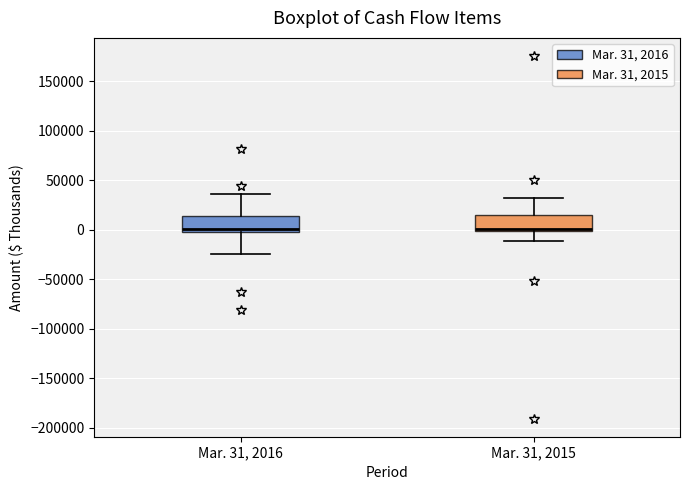

Reading left to right, read every box against the y-axis: the position of its median line, the range the box covers, and the ends of its whiskers. The values are not printed on the chart, so give them approximately, as read against the axis.

Mar. 31, 2016: median 0, box -5000 to 15000, whiskers -25000 to 35000
Mar. 31, 2015: median 0 (drawn on the box's lower edge), box 0 to 15000, whiskers -10000 to 30000